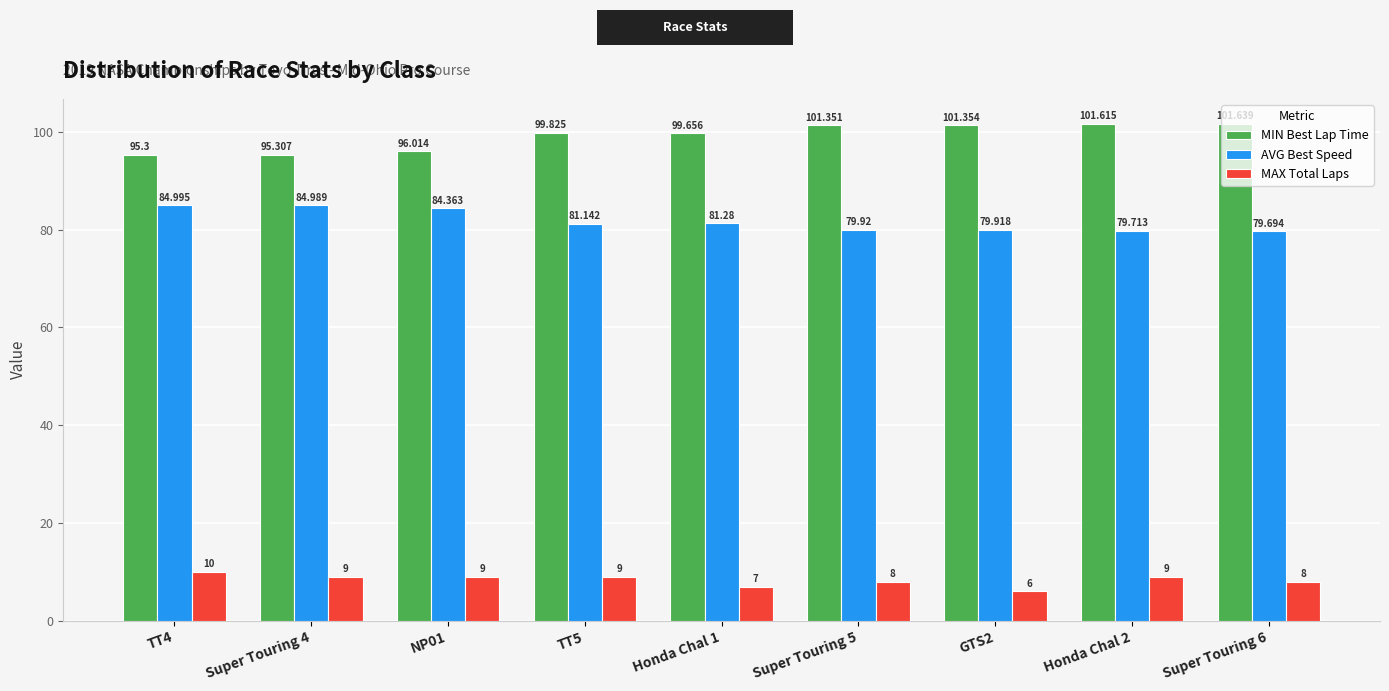

Reading right to left, list all the values displayed in this chart.

MIN Best Lap Time: Super Touring 6=101.6	Honda Chal 2=101.6	GTS2=101.4	Super Touring 5=101.4	Honda Chal 1=99.7	TT5=99.8	NP01=96.0	Super Touring 4=95.3	TT4=95.3
AVG Best Speed: Super Touring 6=79.7	Honda Chal 2=79.7	GTS2=79.9	Super Touring 5=79.9	Honda Chal 1=81.3	TT5=81.1	NP01=84.4	Super Touring 4=85.0	TT4=85.0
MAX Total Laps: Super Touring 6=8.0	Honda Chal 2=9.0	GTS2=6.0	Super Touring 5=8.0	Honda Chal 1=7.0	TT5=9.0	NP01=9.0	Super Touring 4=9.0	TT4=10.0